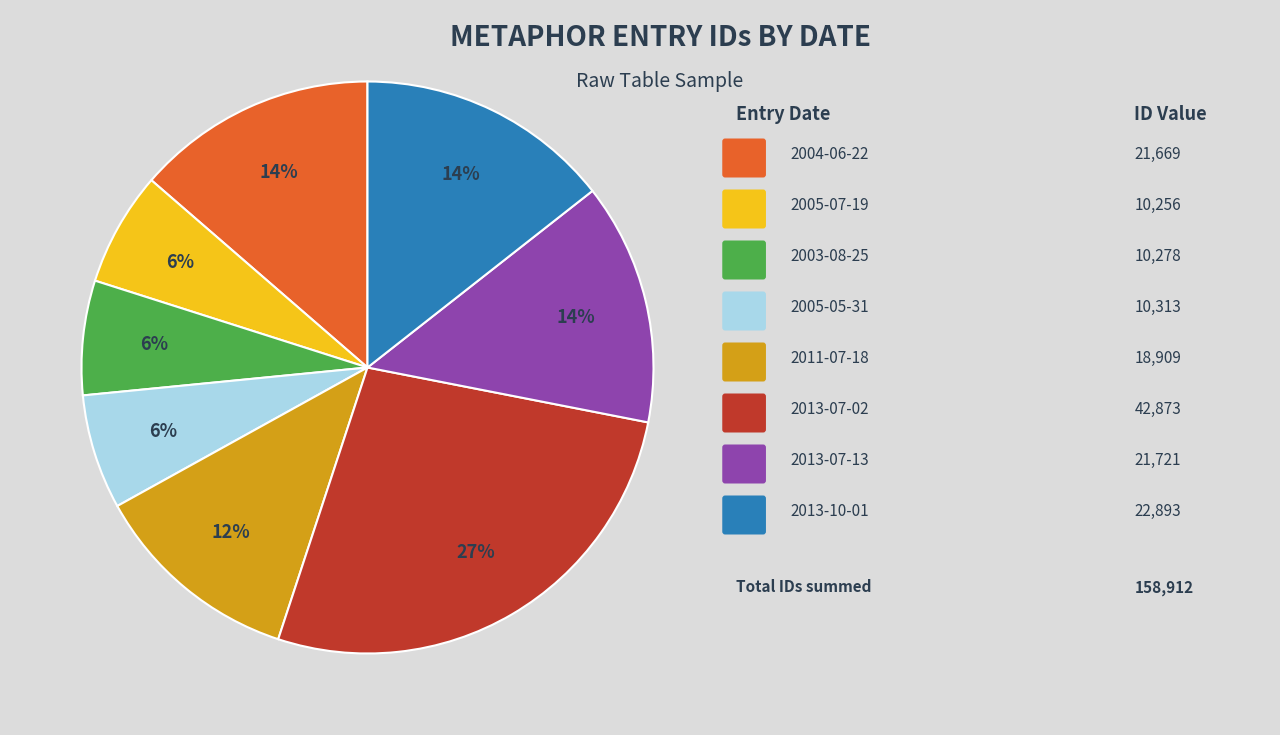

How many segments does this pie chart have?

8